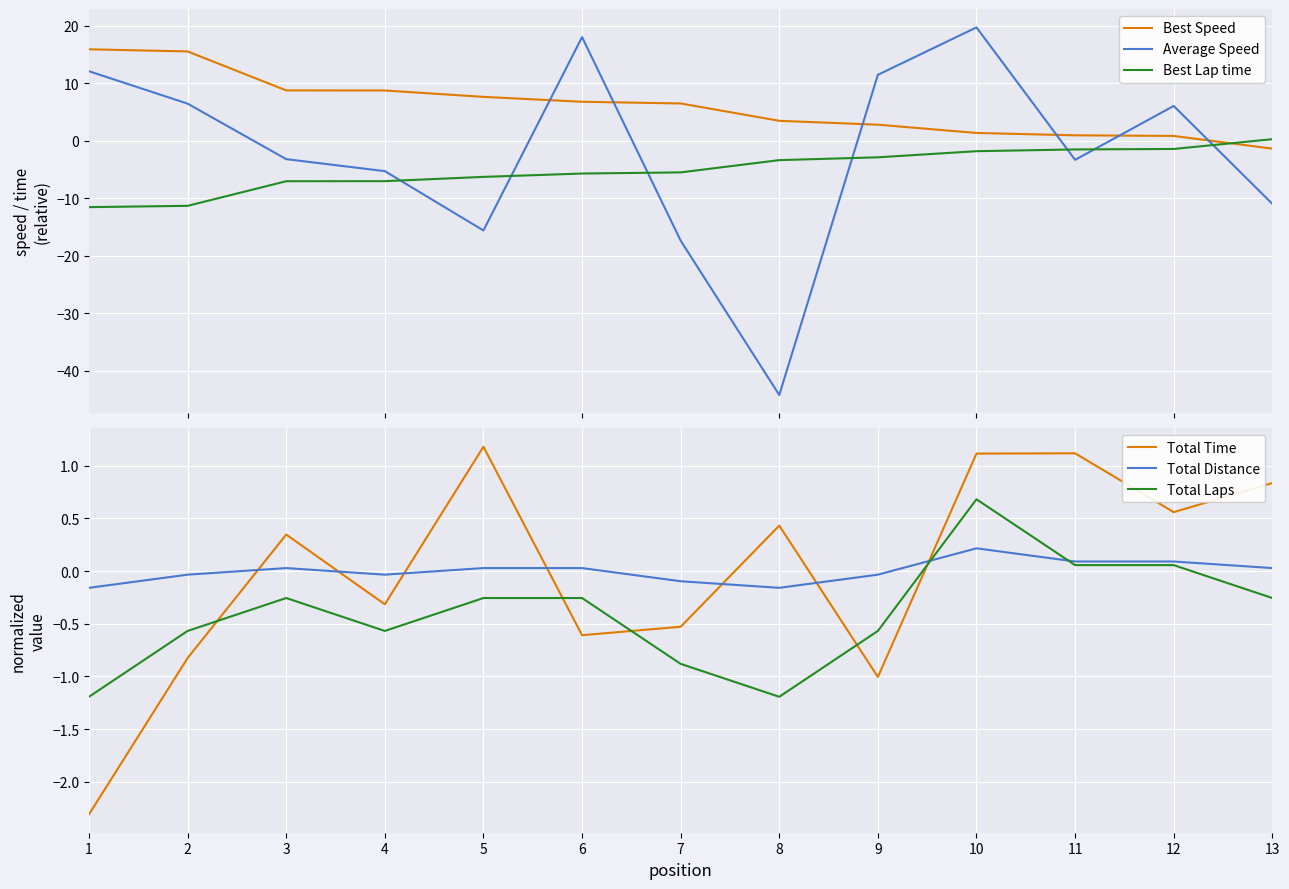

Is the value of Best Lap time at 11 greater than the value of Total Time at 12?

No